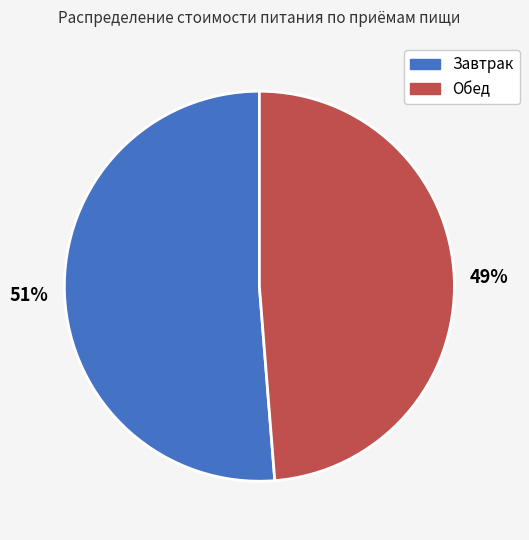

Which slice is the largest?

Завтрак